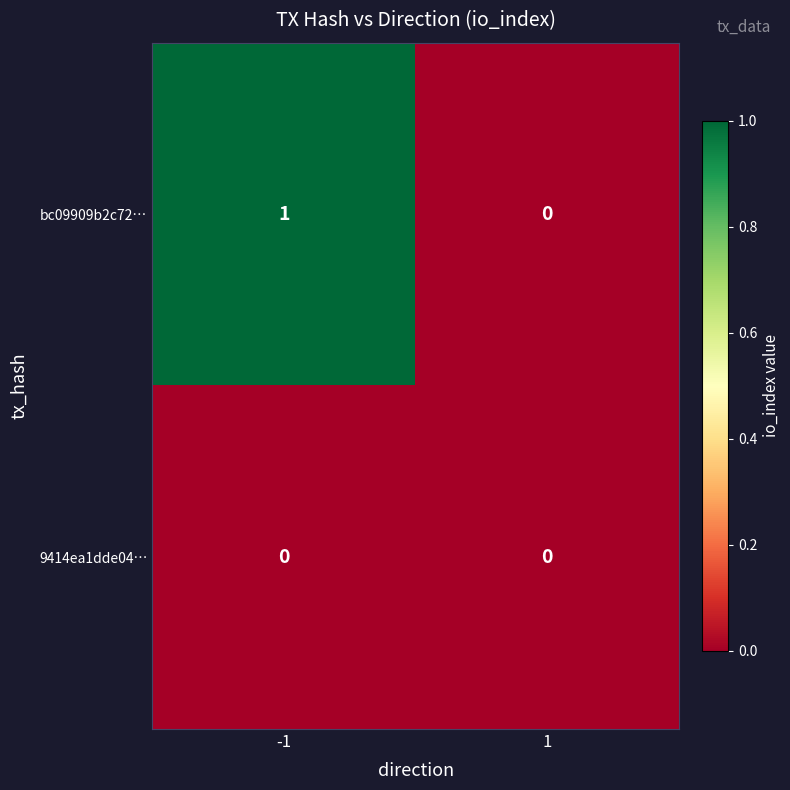

The value of 9414ea1dde04… at -1 is 0. True or false?

True